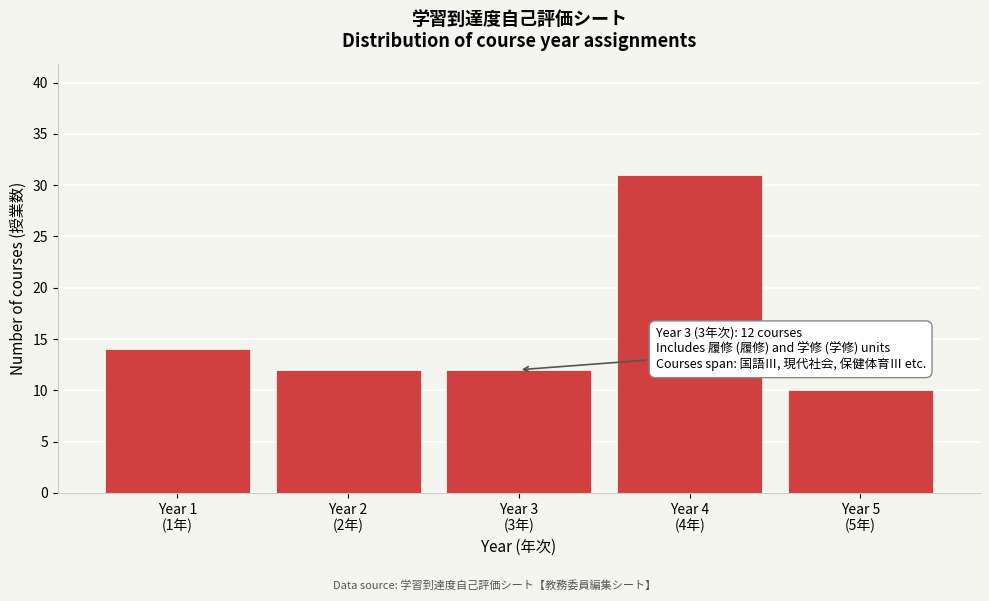

Reading left to right, transcribe all the data shown in this chart.

14	12	12	31	10